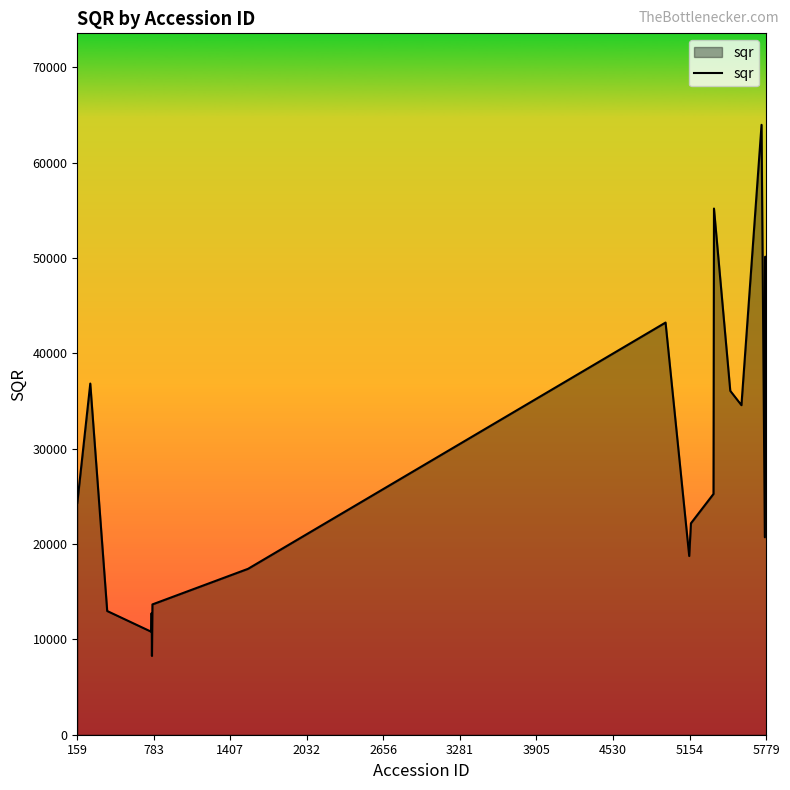

What is the minimum value shown in the chart?

8262.7